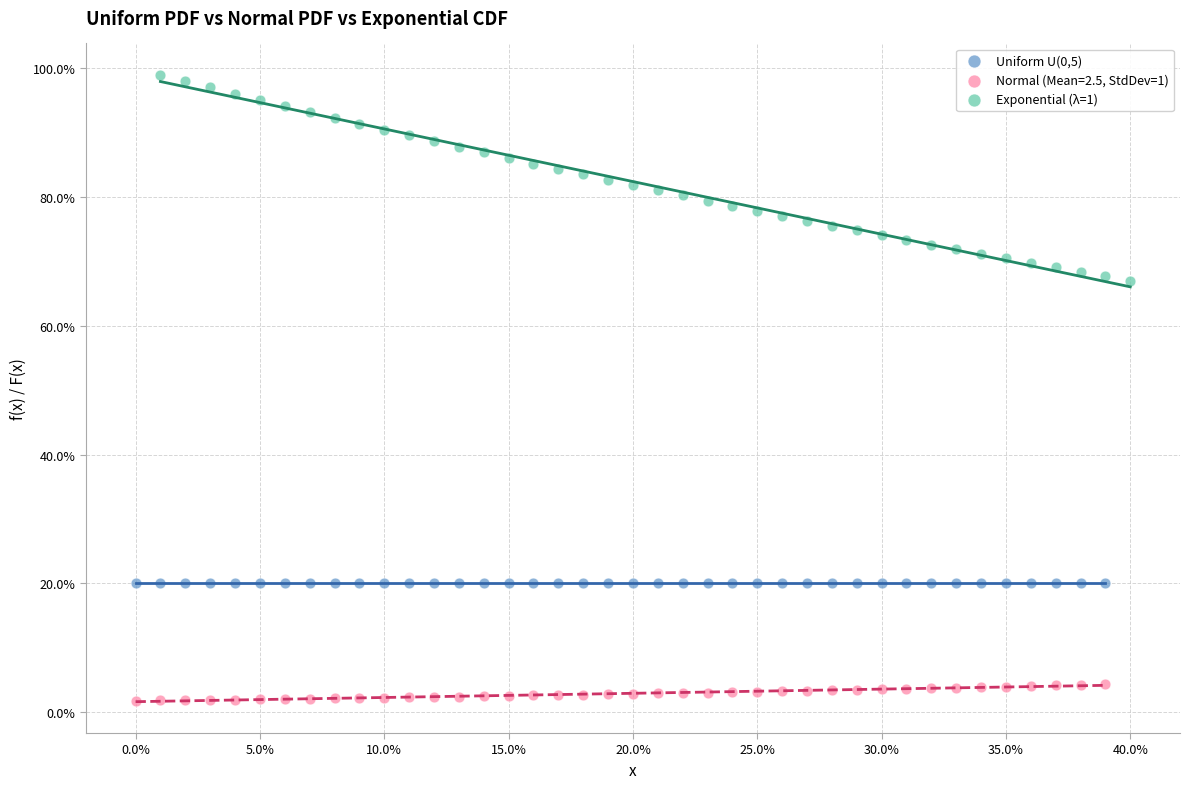

Which series contains the lowest Y value?

Normal (Mean=2.5, StdDev=1)